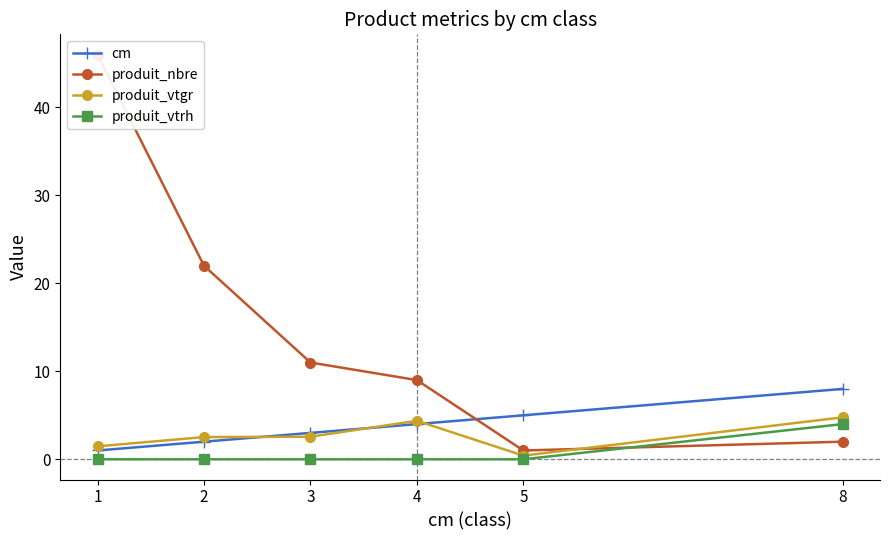

Reading right to left, extract all data points from this chart.

cm: 8=8.0	5=5.0	4=4.0	3=3.0	2=2.0	1=1.0
produit_nbre: 8=2.0	5=1.0	4=9.0	3=11.0	2=22.0	1=46.0
produit_vtgr: 8=4.8	5=0.4	4=4.4	3=2.6	2=2.5	1=1.5
produit_vtrh: 8=4.0	5=0.0	4=0.0	3=0.0	2=0.0	1=0.0